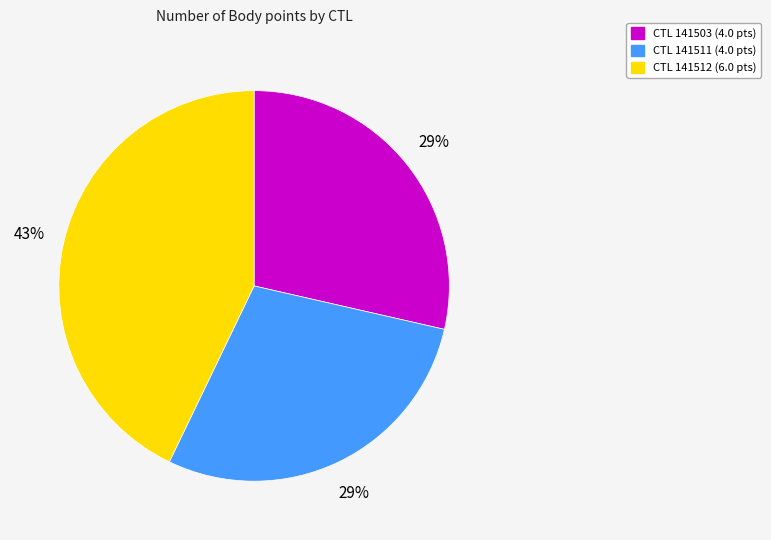

Is there a majority slice in this chart?

No